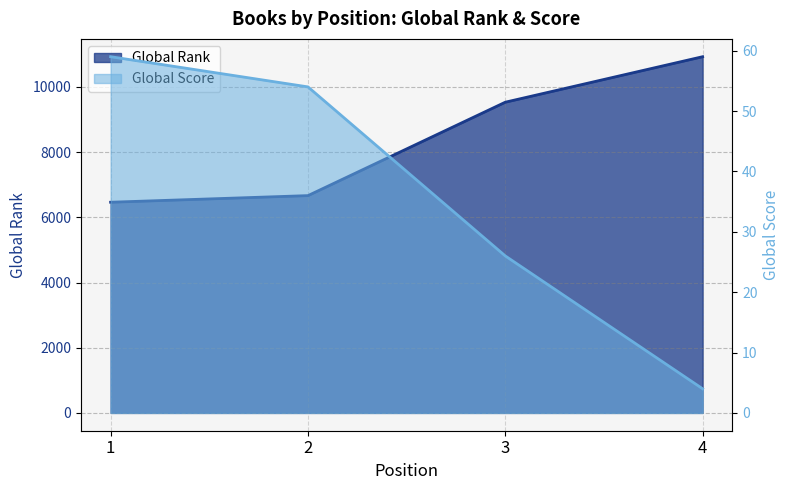

What is the value of the Global Rank point at the 3rd from the left?

9533